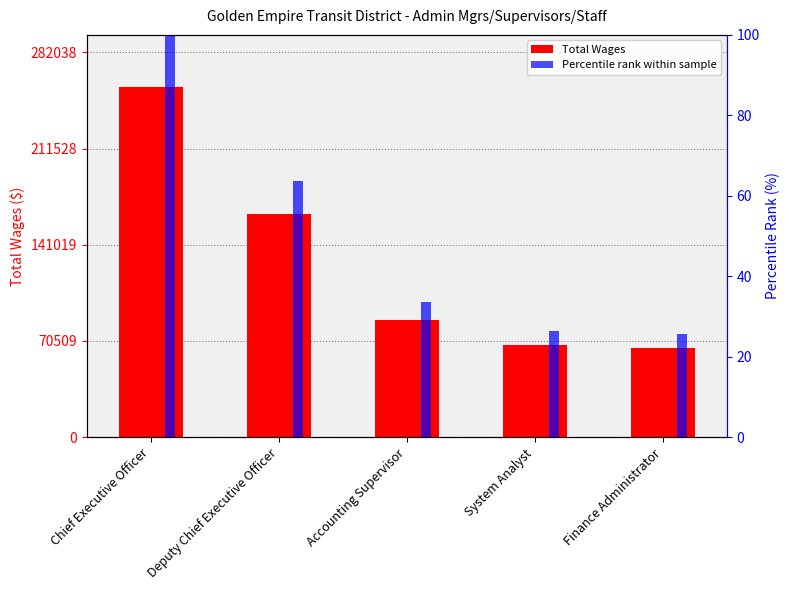

What is the value of the Percentile rank within sample bar at the 5th from the left?

25.5